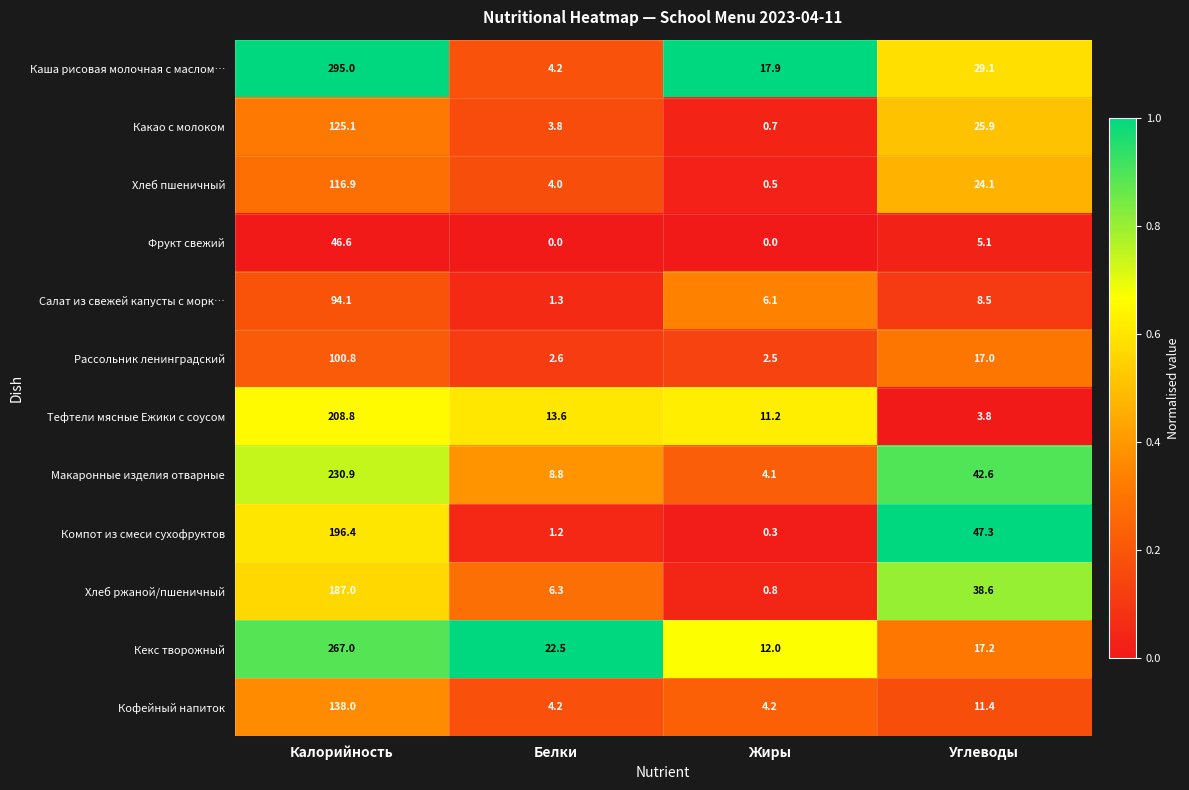

What is the average value of the Хлеб ржаной/пшеничный series?

58.2